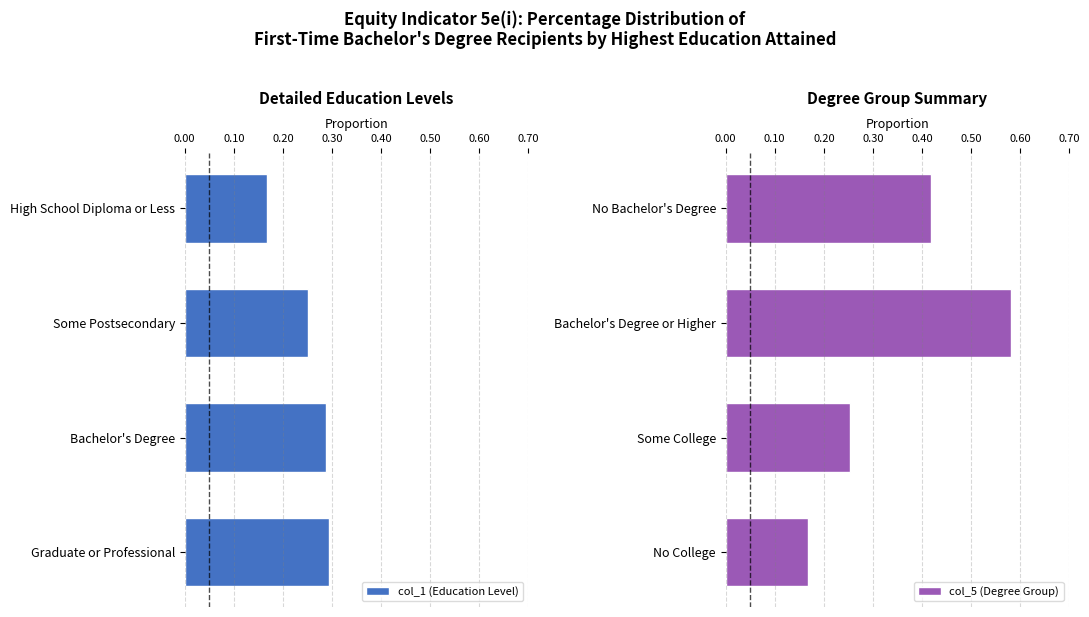

Does the chart contain any negative values?

No